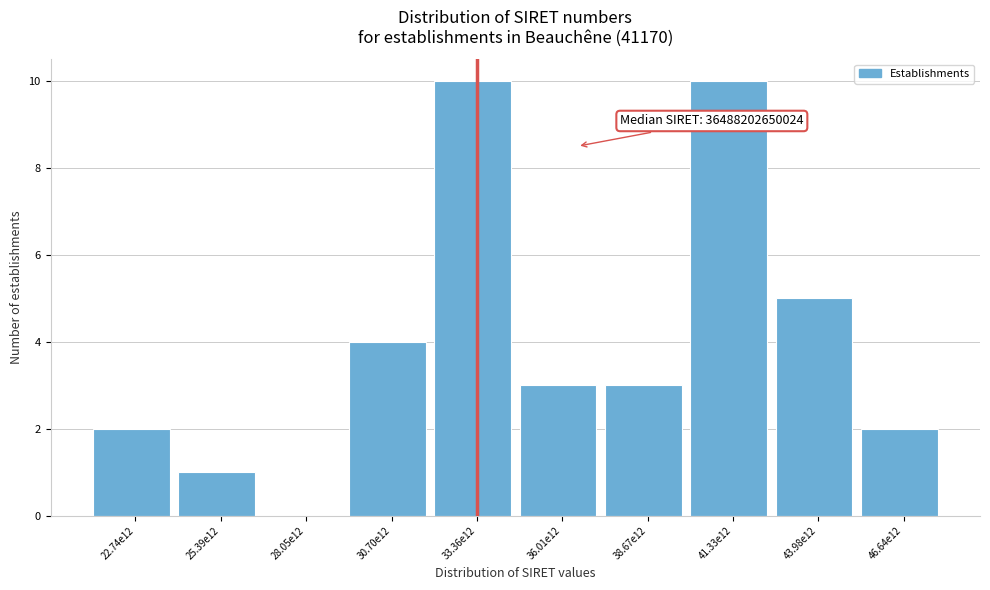

Reading left to right, what are all the values shown in this chart?

22.74e12=2	25.39e12=1	28.05e12=0	30.70e12=4	33.36e12=10	36.01e12=3	38.67e12=3	41.33e12=10	43.98e12=5	46.64e12=2